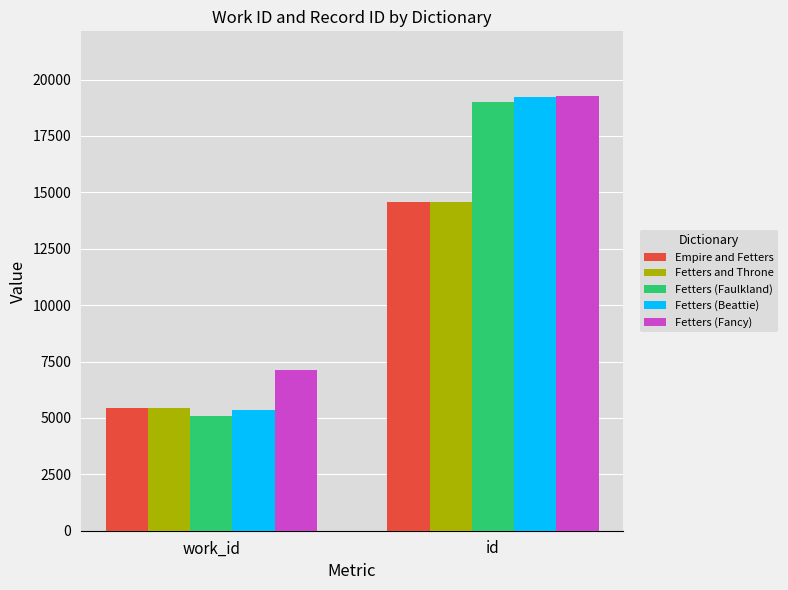

What is the difference between the Fetters (Fancy) values at work_id and id?

12145